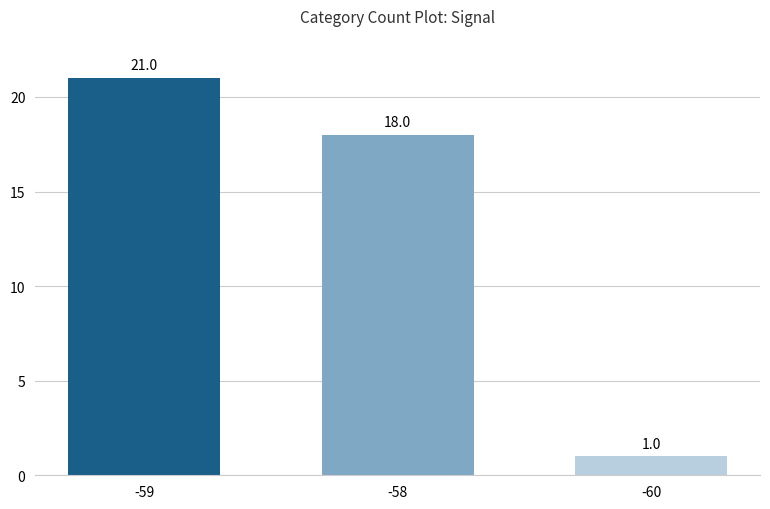

Does the chart contain any negative values?

No